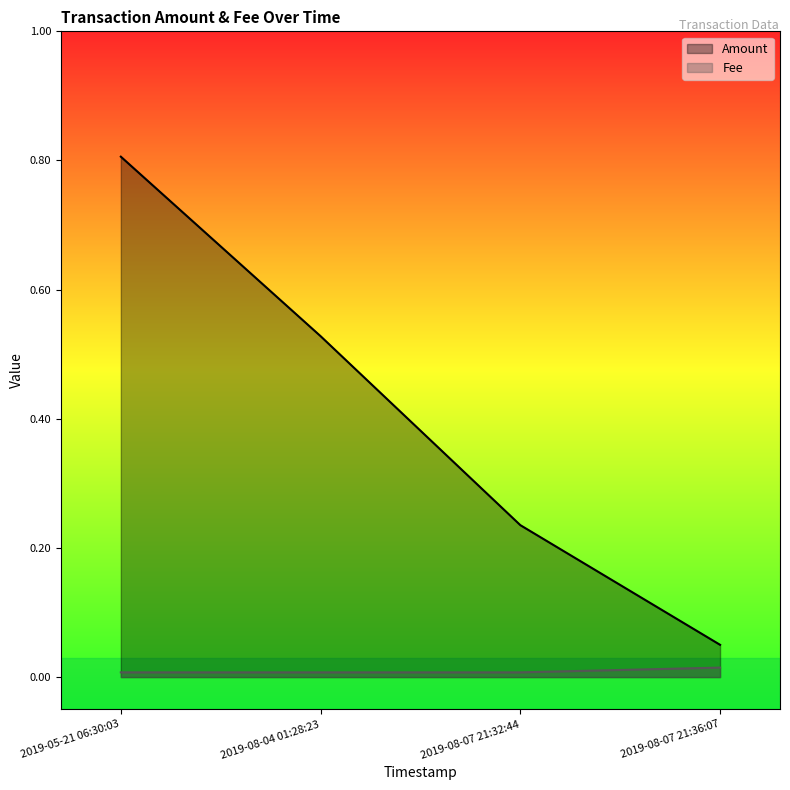

How many lines are shown in the chart?

2